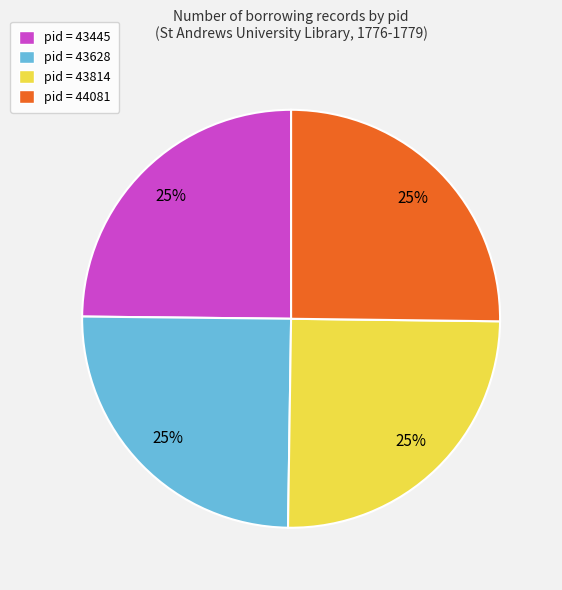

What percentage is the pid = 43814 slice, to the nearest percent?

25%